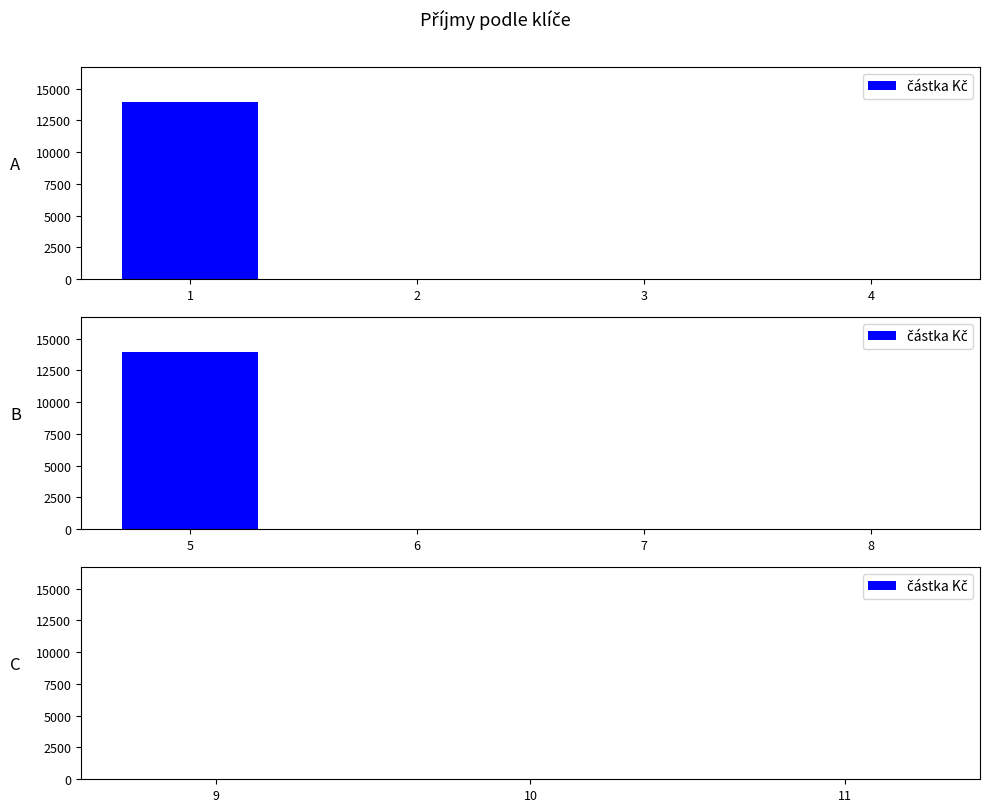

Reading right to left, list all the values displayed in this chart.

11=0	10=0	9=0	8=0	7=0	6=0	5=13915	4=0	3=0	2=0	1=13915